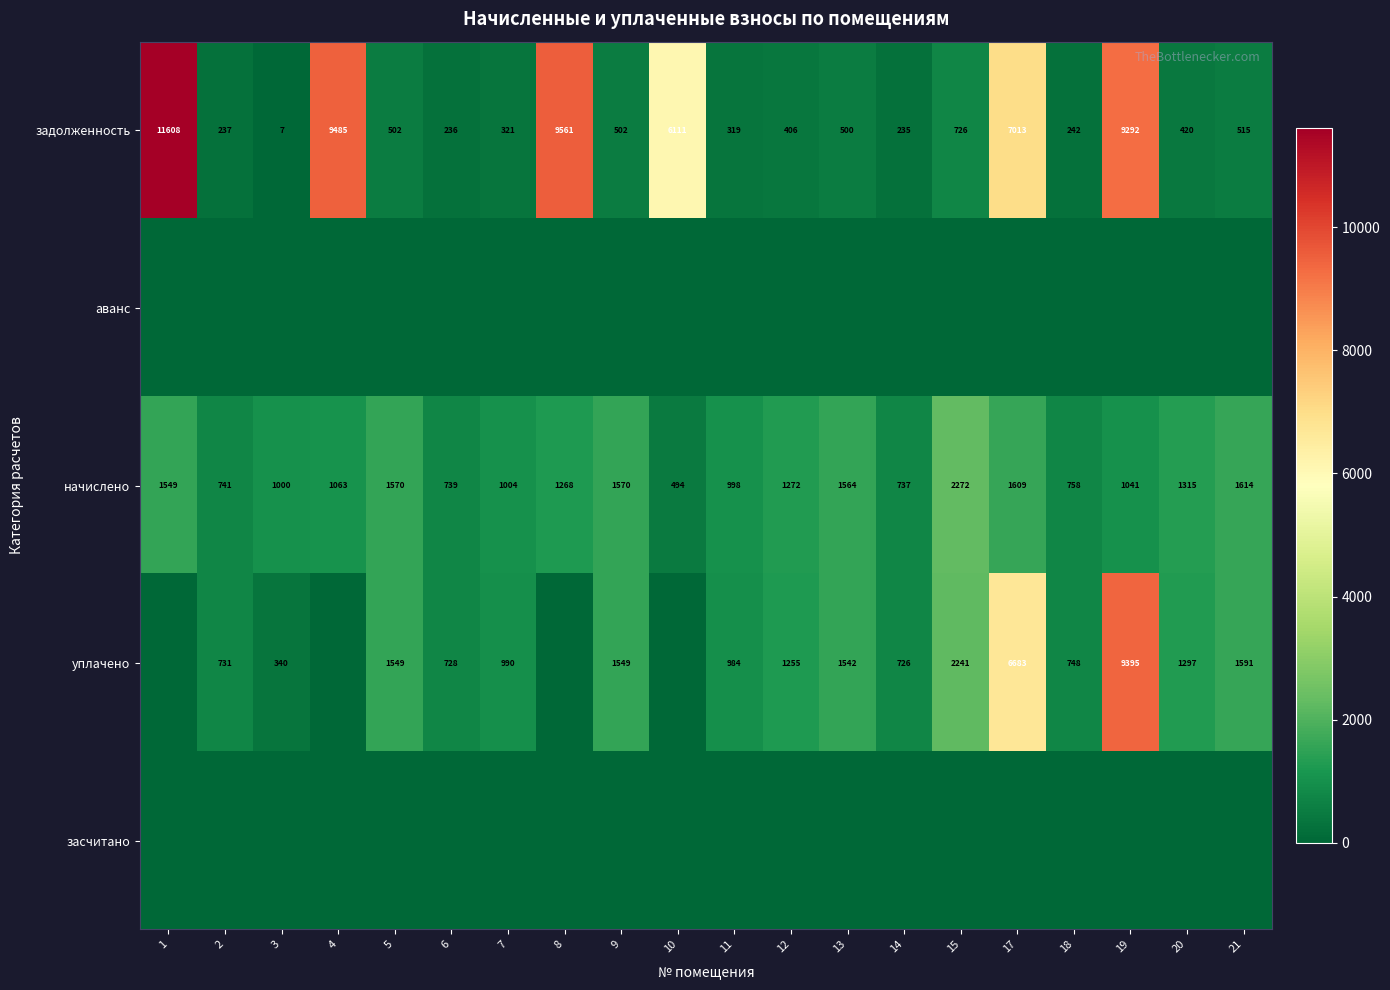

What is the difference between the задолженность values at 3 and 19?

9285